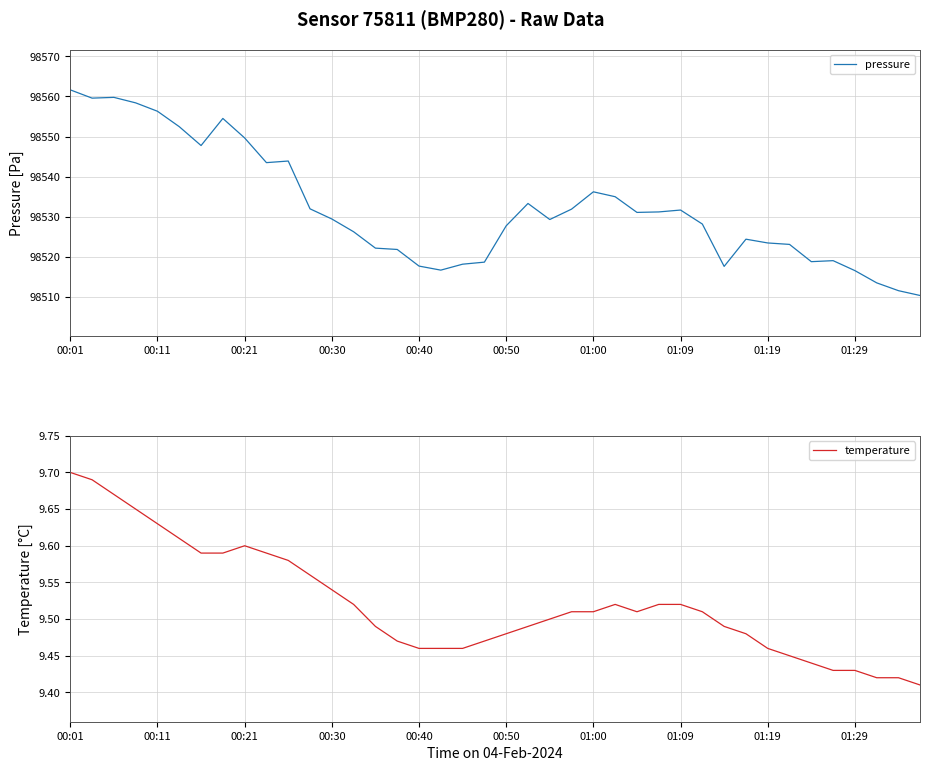

How many interior local peaks does the temperature series have?

2